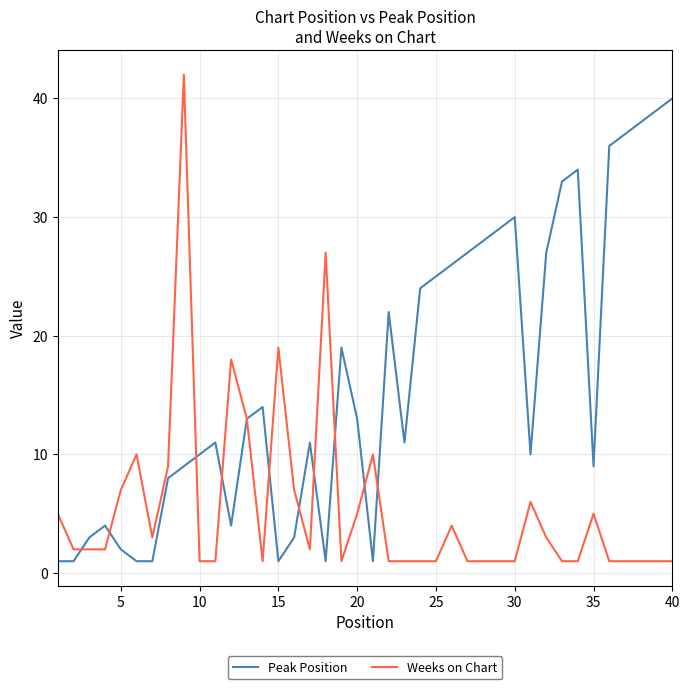

Which series has the largest total across all categories?

Peak Position